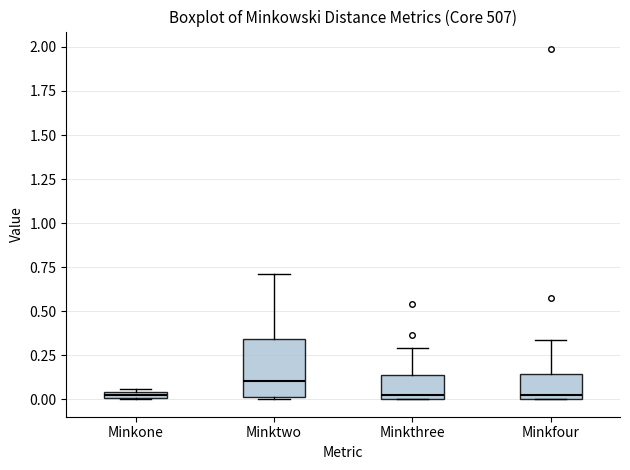

Comparing the boxes themselves (not the whiskers), which one is the tallest?

Minktwo